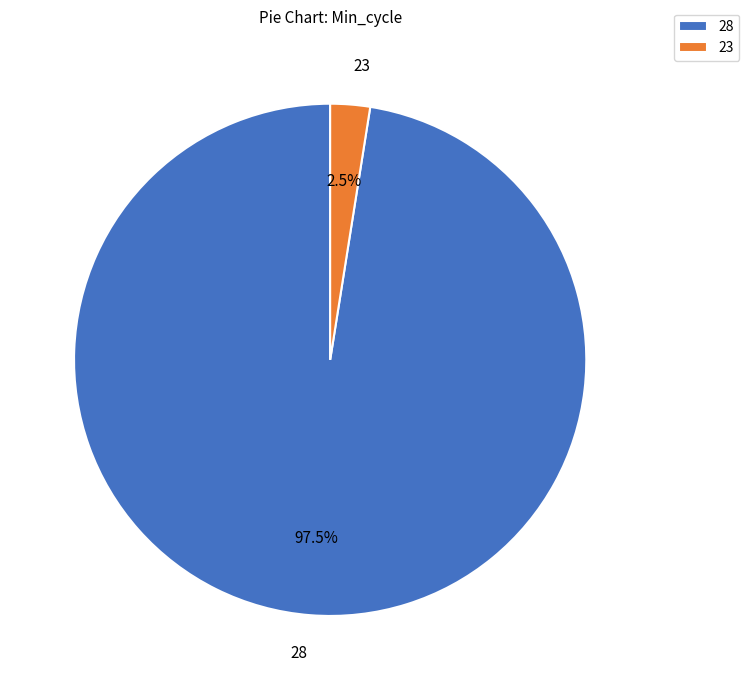

What is the smallest slice in the pie chart?

23